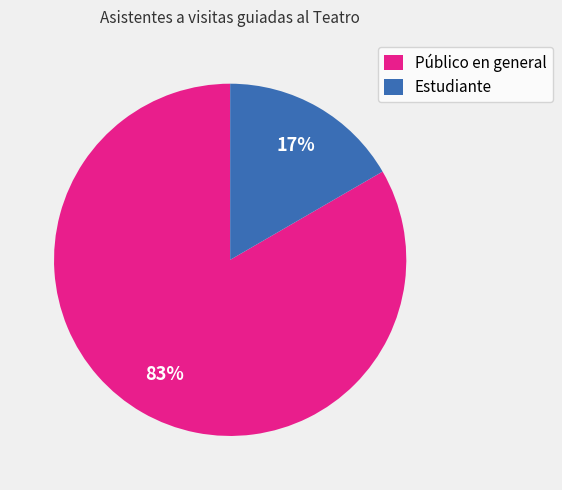

Combined, do Estudiante and Público en general account for over 50%?

Yes